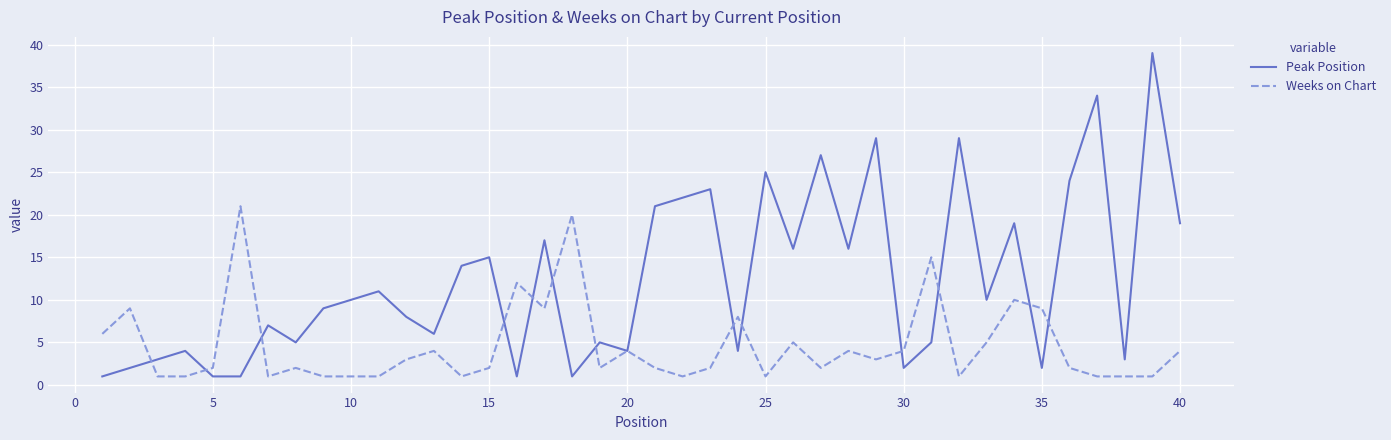

Rank the series by their average value, from highest to lowest.

Peak Position, Weeks on Chart